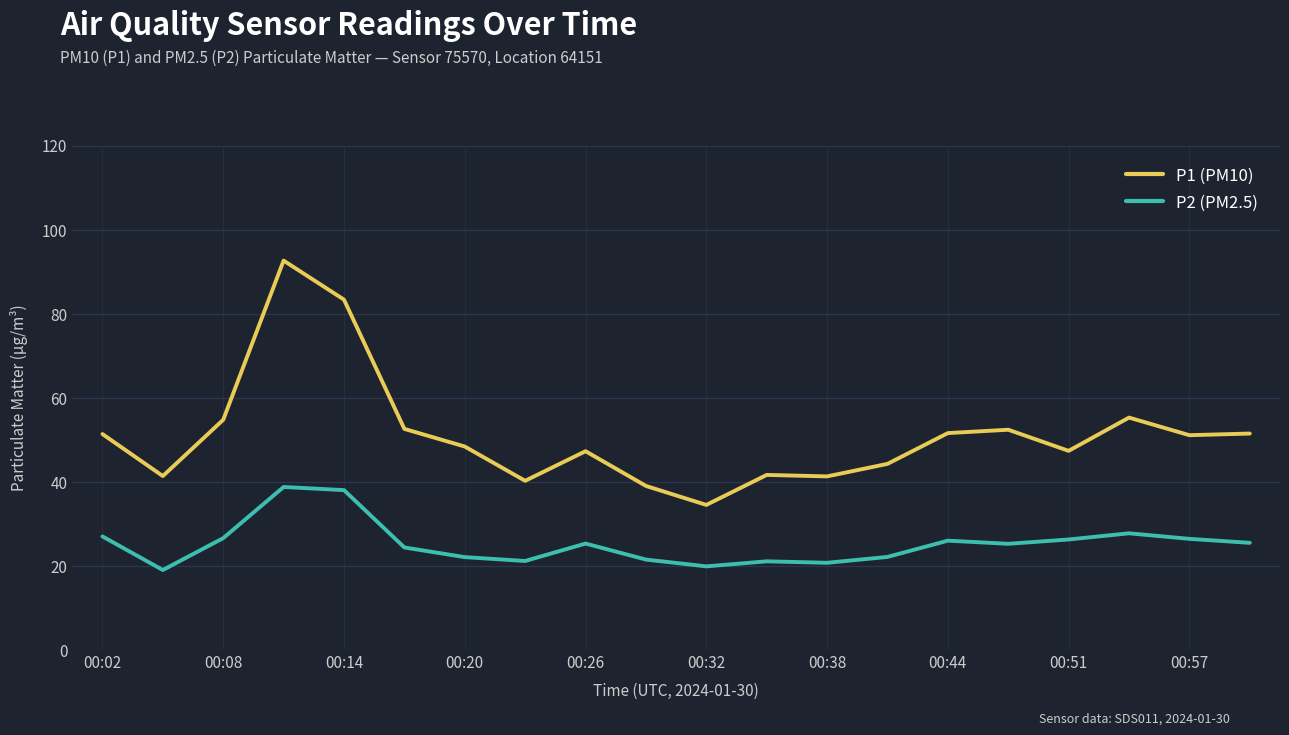

Which series has the largest range (max minus min)?

P1 (PM10)